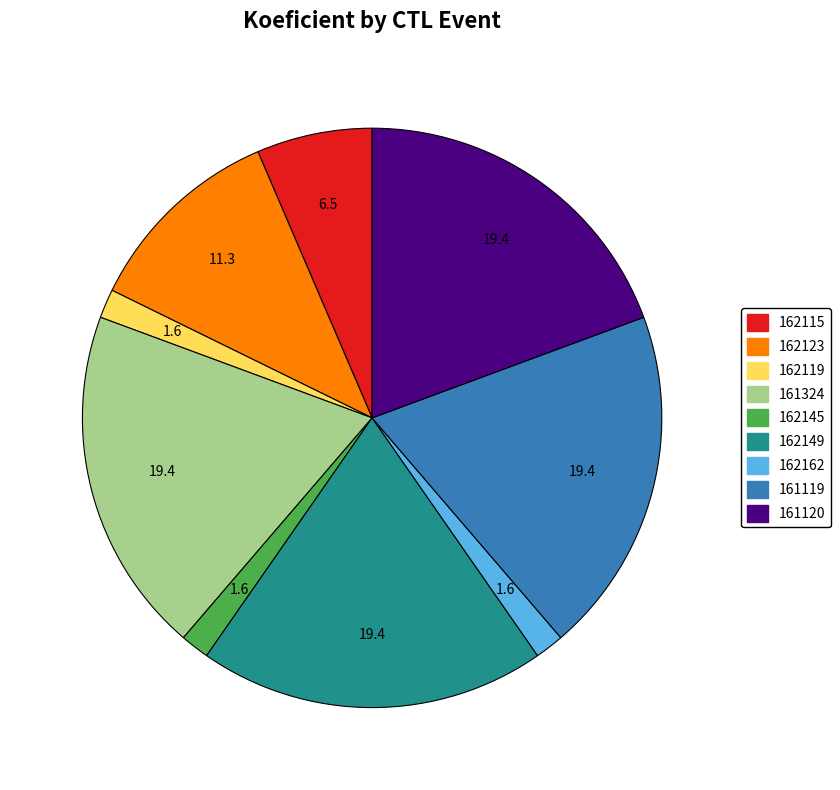

Is it true that 162123 is 17% of the pie?

False